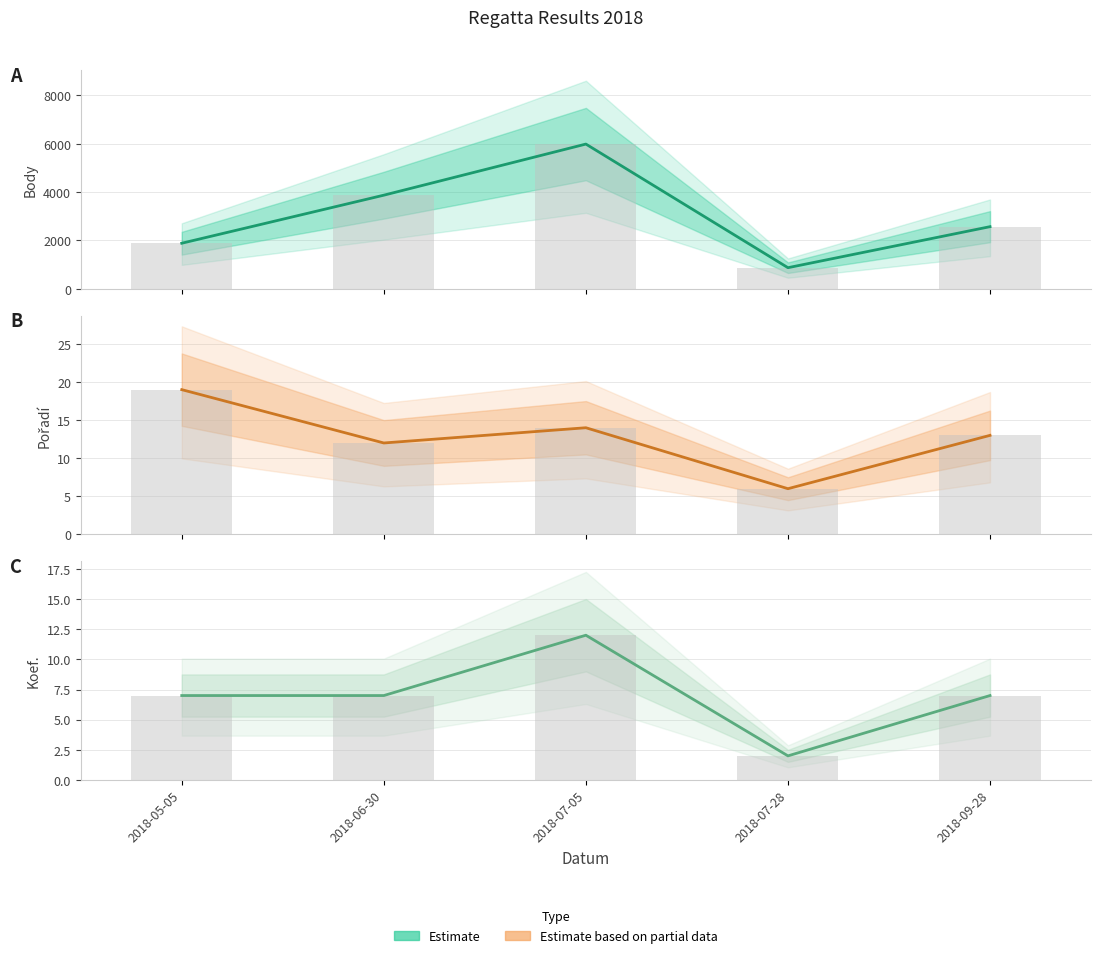

Count the number of categories in the chart.

5